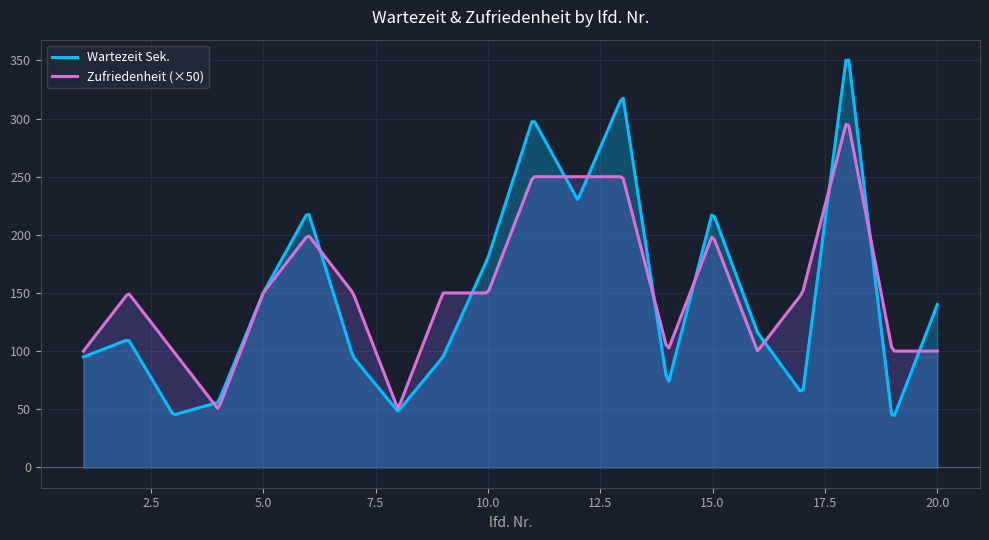

List the series in order of their peak value, lowest first.

Zufriedenheit (×50), Wartezeit Sek.